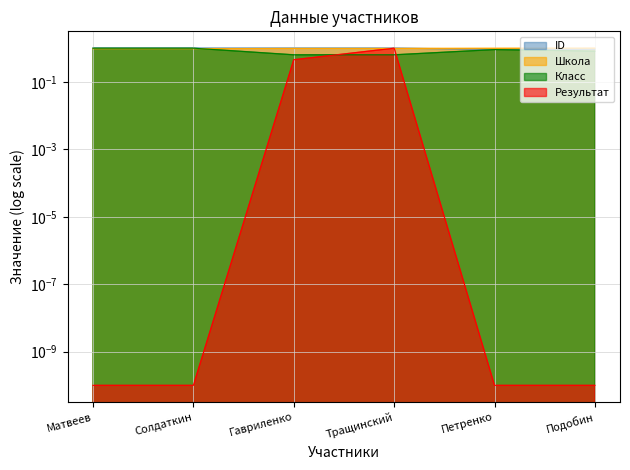

At which category is the sum across all series the highest?

Тращинский